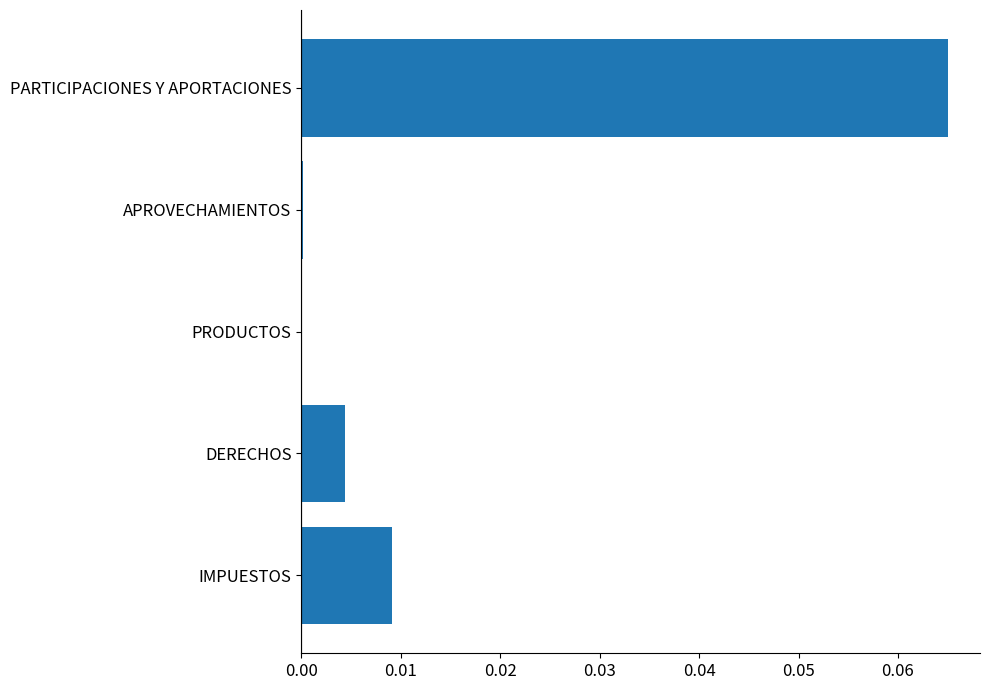

True or false: the data shows 0.0 at PRODUCTOS.

True